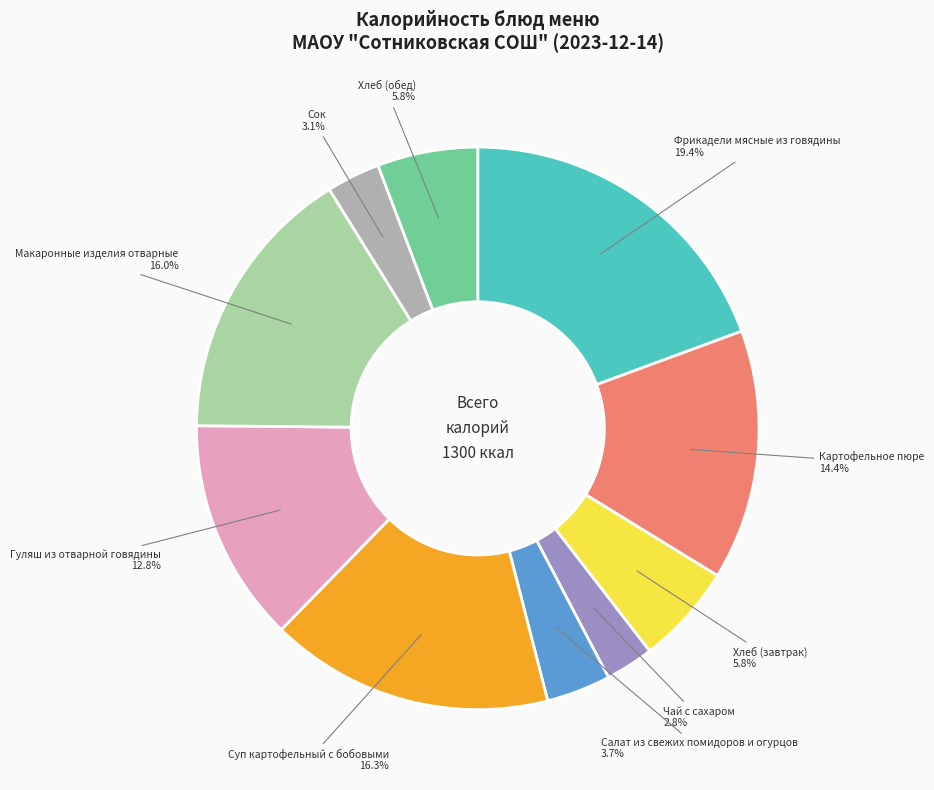

Which category has the biggest portion of the pie?

Фрикадели мясные из говядины